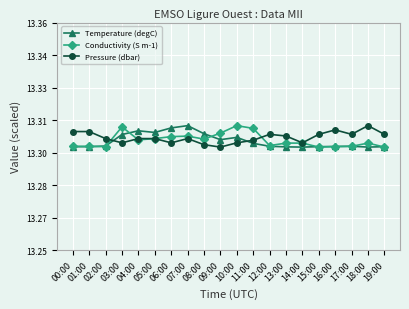

What are all the series names shown in the legend?

Temperature (degC), Conductivity (S m-1), Pressure (dbar)